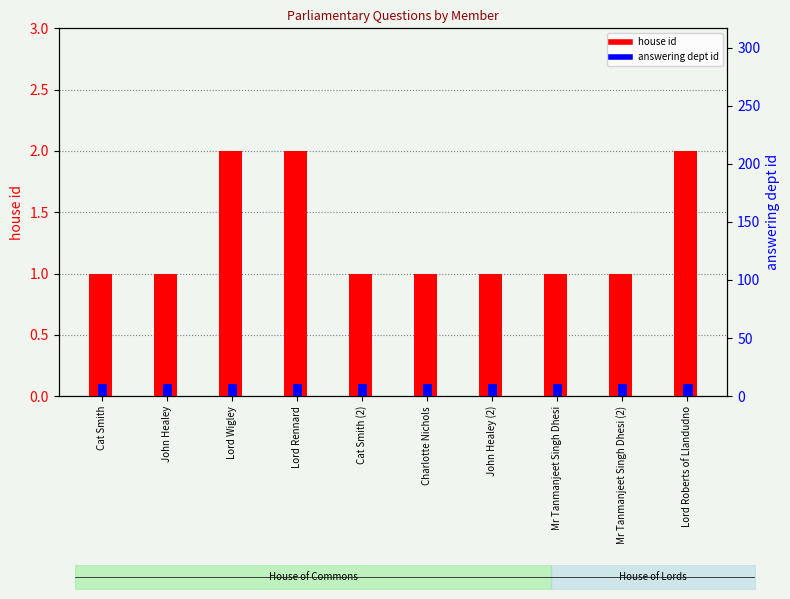

Reading right to left, what are all the values shown in this chart?

house id: 2.0	1.0	1.0	1.0	1.0	1.0	2.0	2.0	1.0	1.0
answering dept id: 0.1	0.1	0.1	0.1	0.1	0.1	0.1	0.1	0.1	0.1